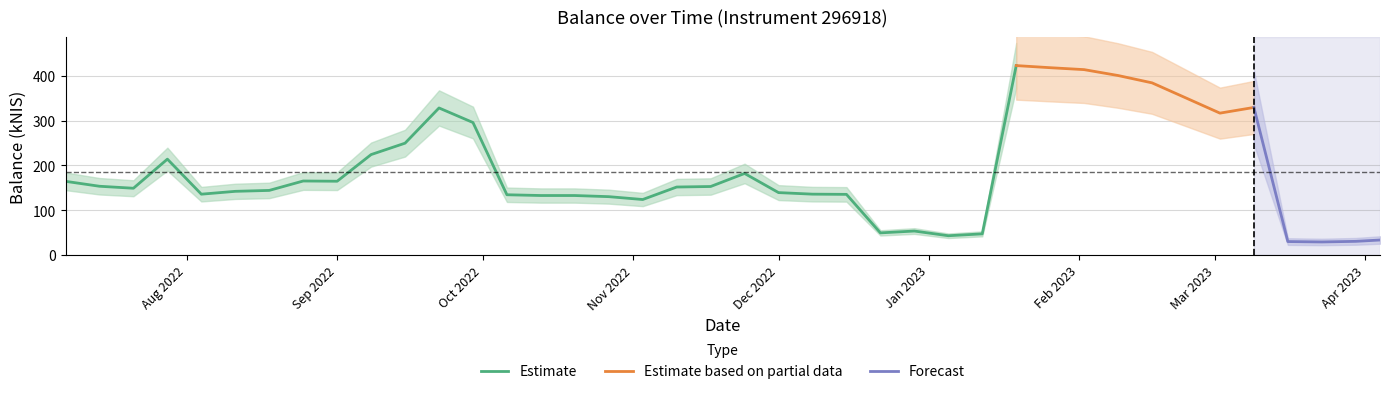

What is the difference between the second highest and second lowest values?

389.1